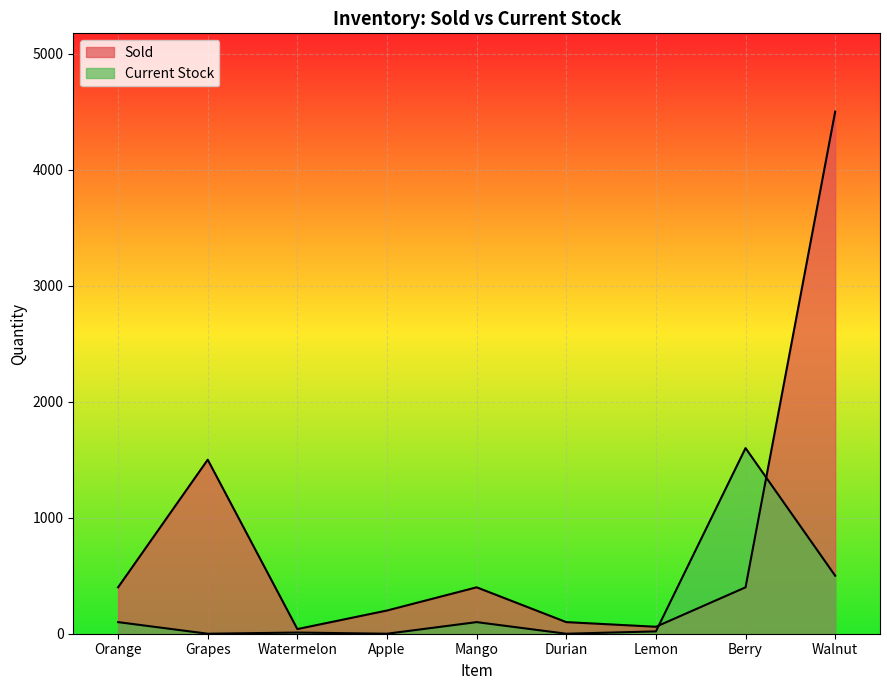

How many intersections are there between Current Stock and Sold?

2